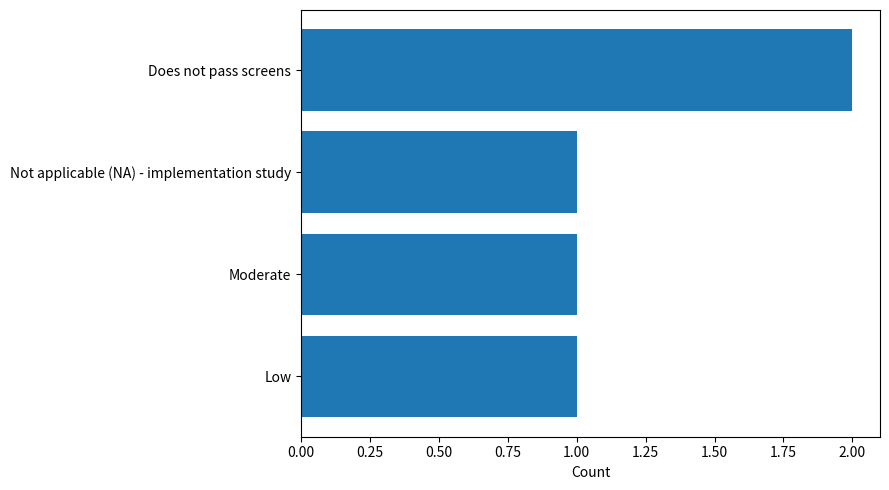

How many distinct data groups are displayed?

1